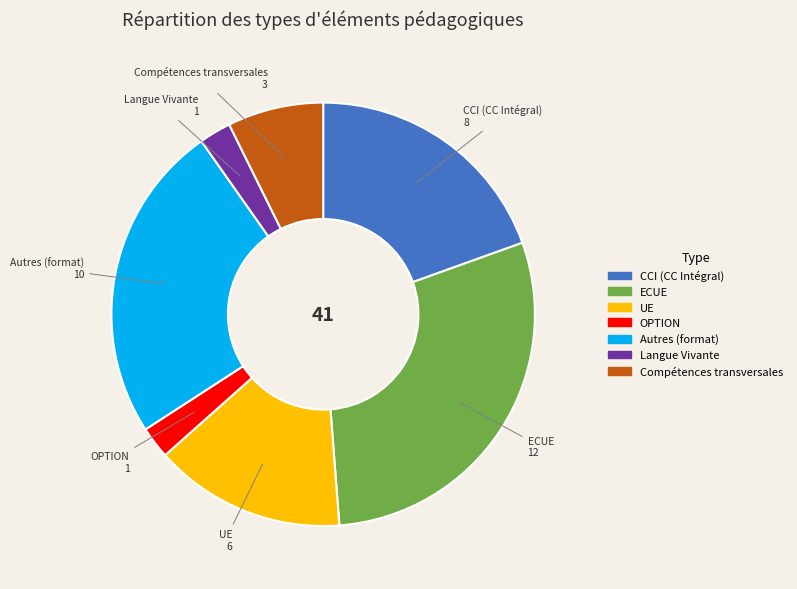

Between Autres (format) and CCI (CC Intégral), which is larger?

Autres (format)